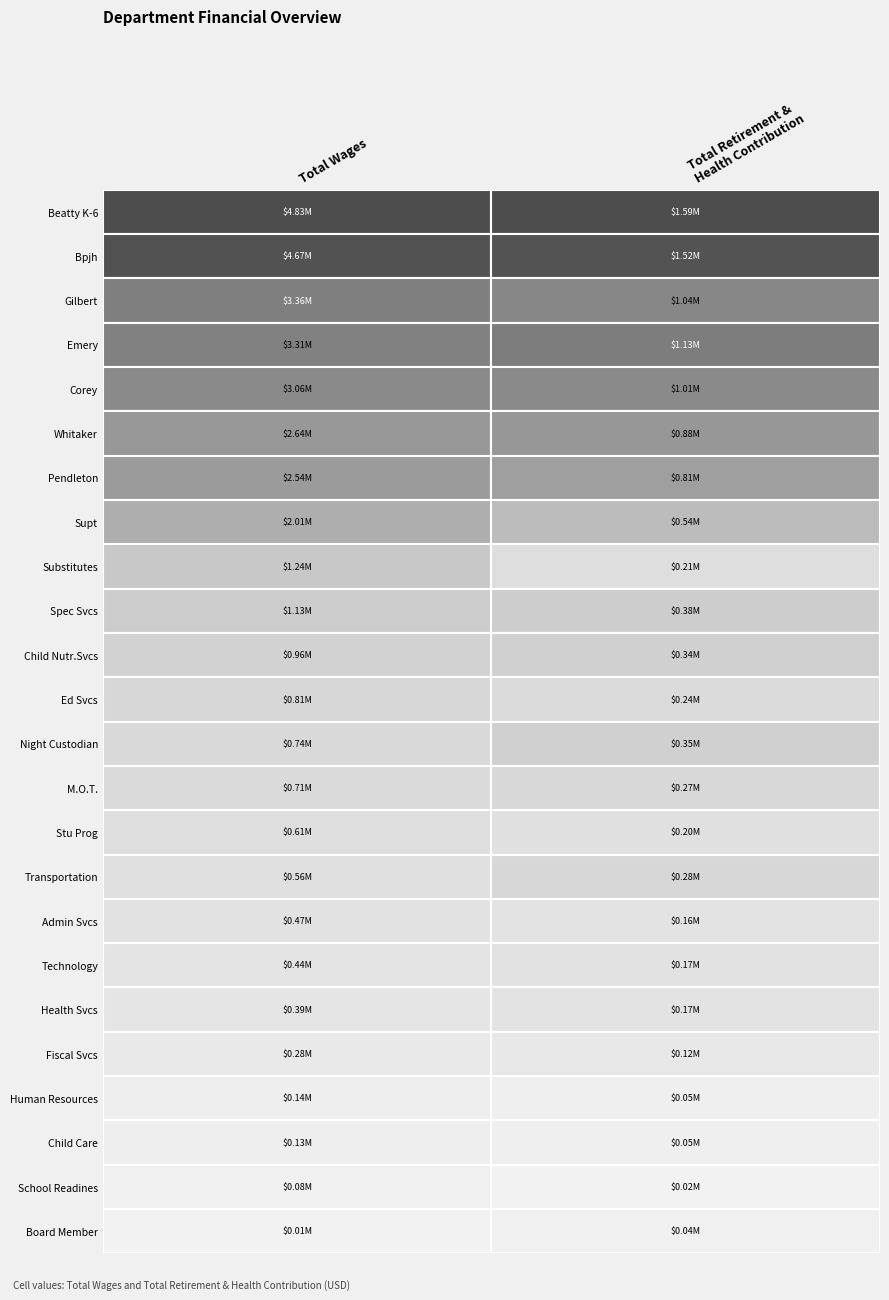

Rank the categories by Bpjh value from lowest to highest.

1, 0